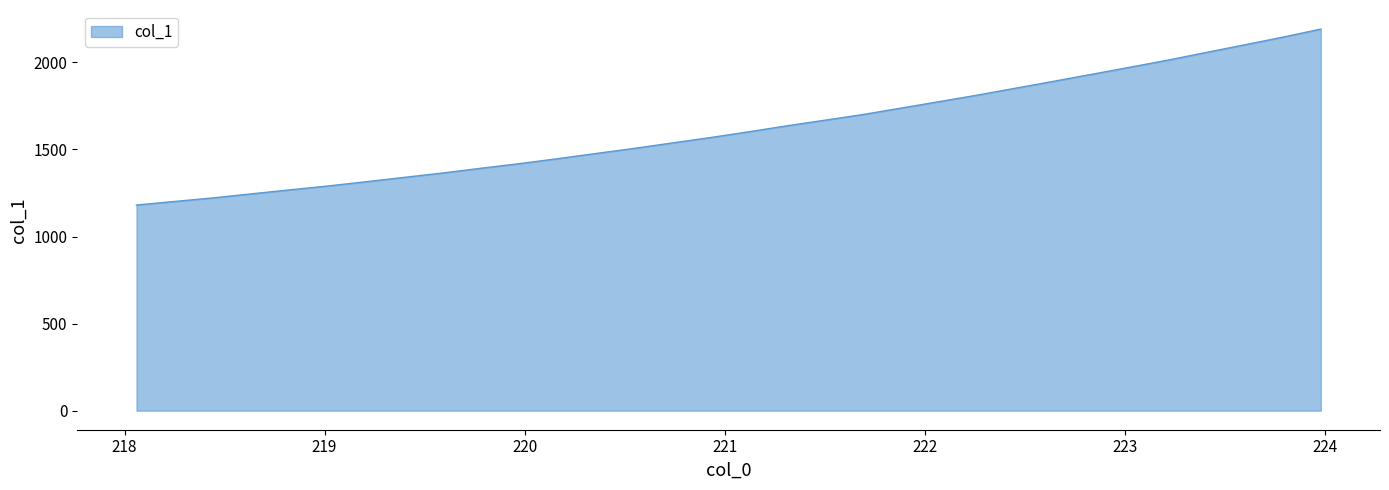

What is the greatest value displayed?

2191.5